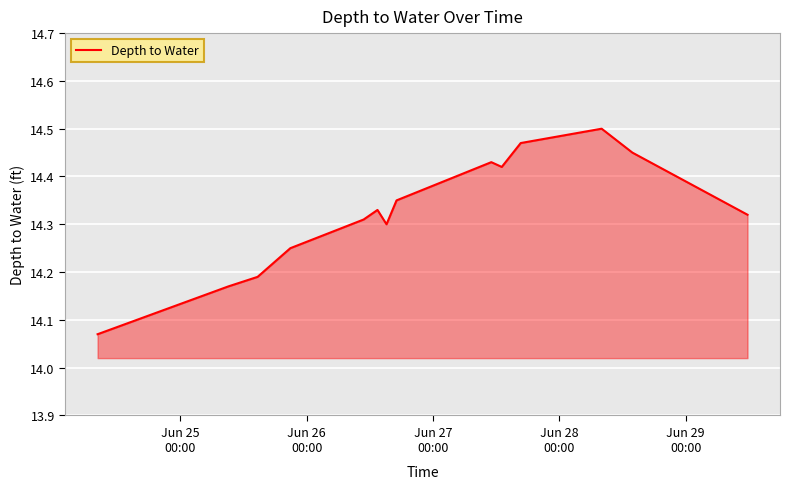

How many lines are shown in the chart?

1